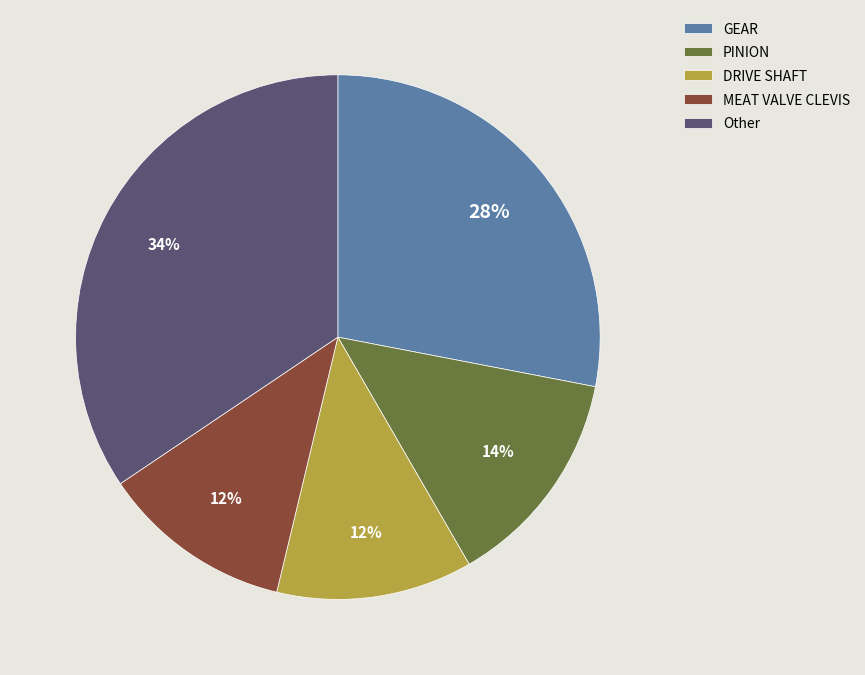

Is the sum of GEAR and MEAT VALVE CLEVIS greater than half?

No